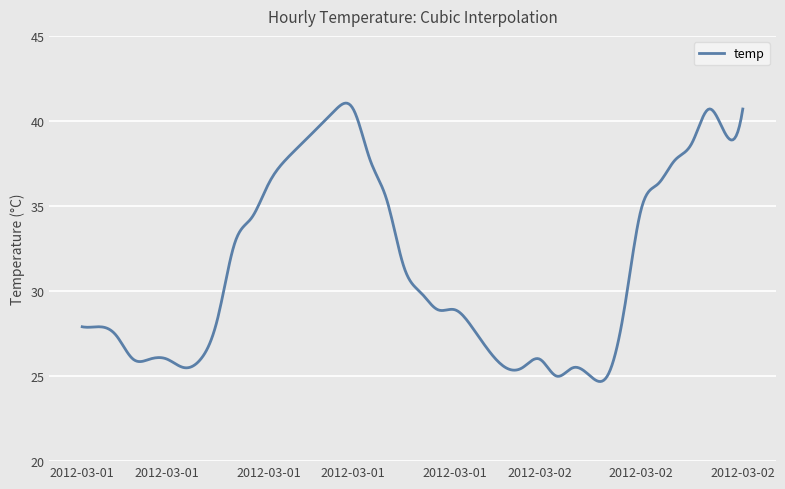

What is the difference between the maximum and minimum values?

16.4